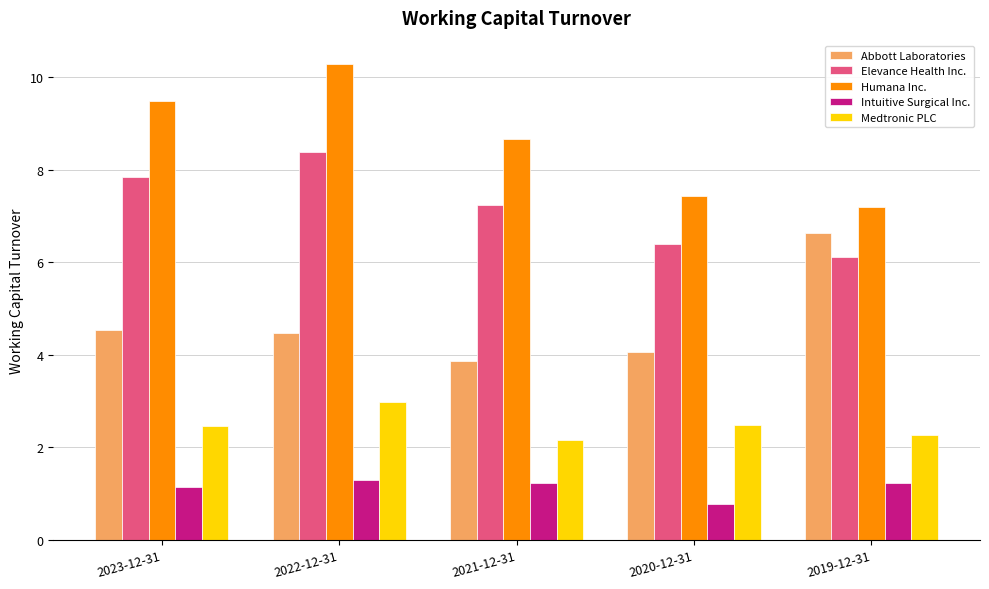

What is the difference between the maximum and minimum values in the Abbott Laboratories series?

2.8